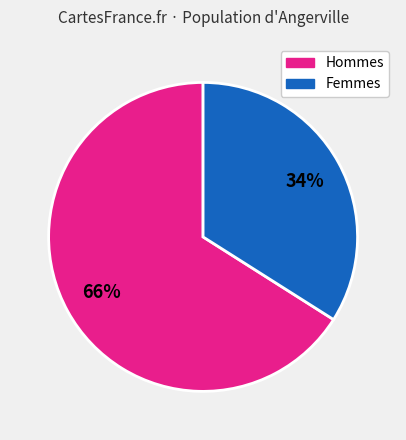

Is there any slice that represents more than half of the pie?

Yes